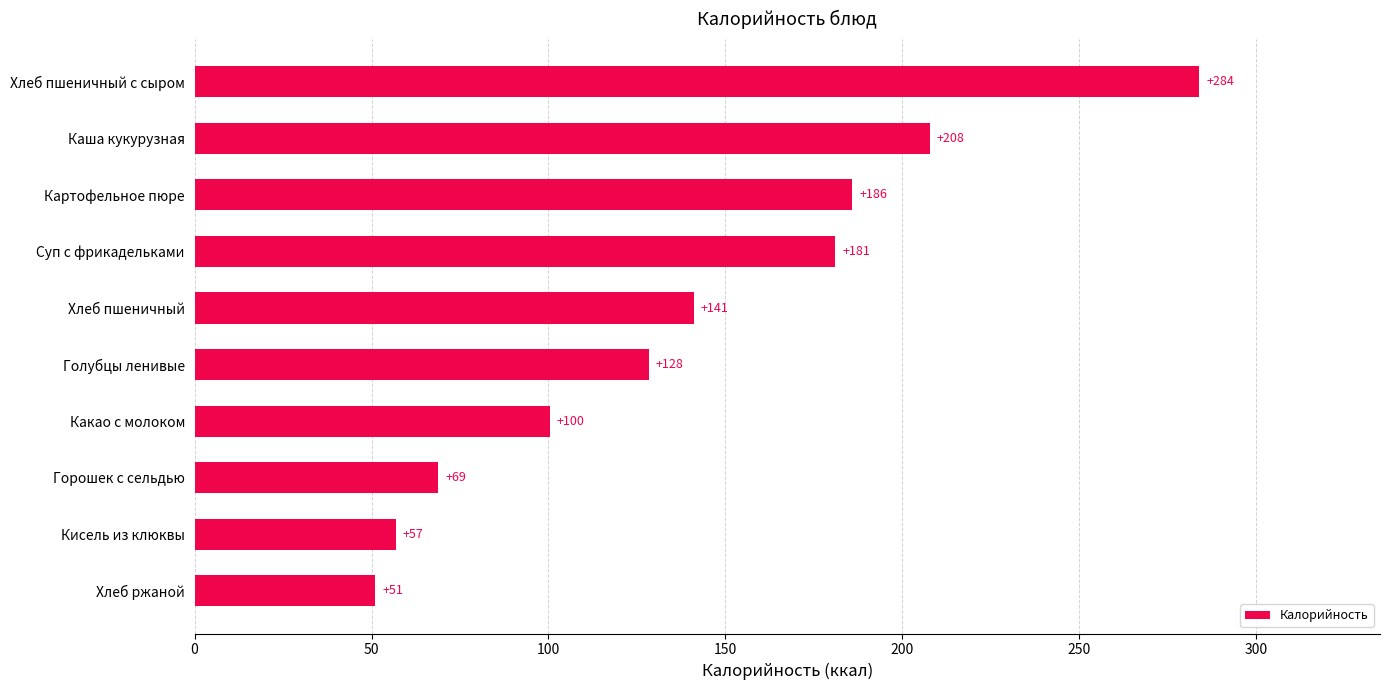

Rank the categories by value from highest to lowest.

Хлеб пшеничный с сыром, Каша кукурузная, Картофельное пюре, Суп с фрикадельками, Хлеб пшеничный, Голубцы ленивые, Какао с молоком, Горошек с сельдью, Кисель из клюквы, Хлеб ржаной